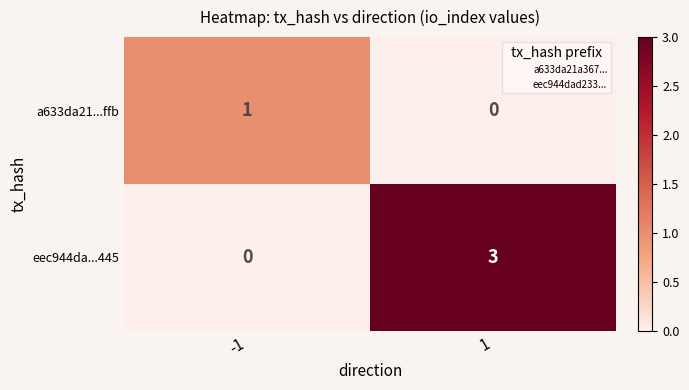

Between -1 and 1, which series saw the biggest shift?

eec944da...445